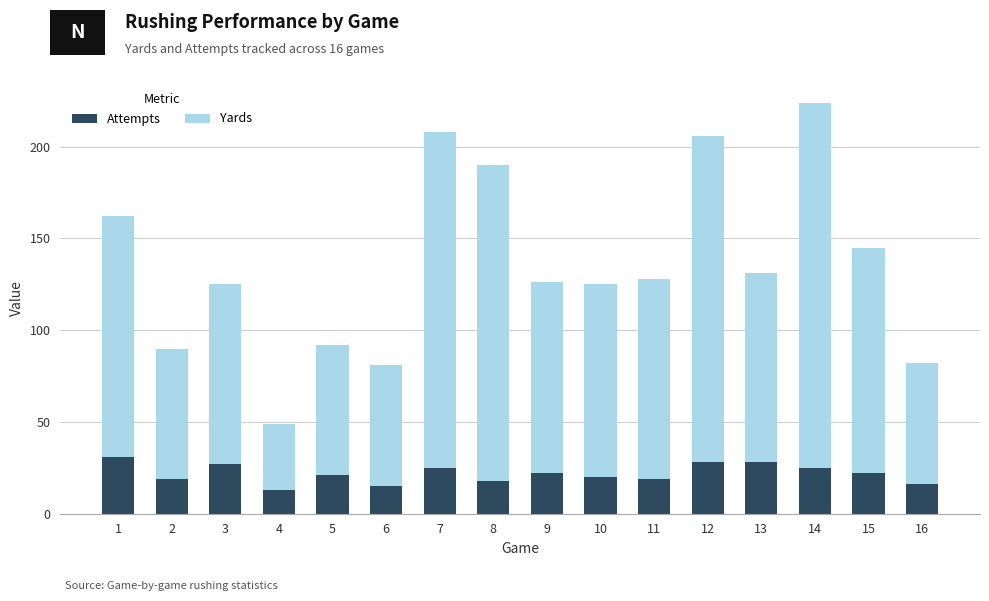

What is the total value across all series at 10?

125